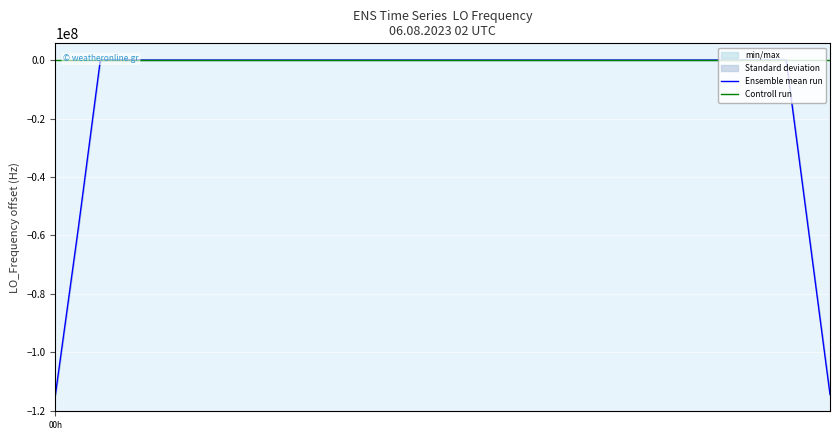

At 00h, list the series in order from smallest to largest.

Ensemble mean run, Controll run